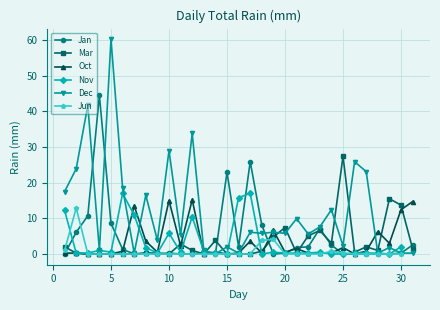

In Dec, how many points are lower than both neighbors (excluding endpoints)?

11